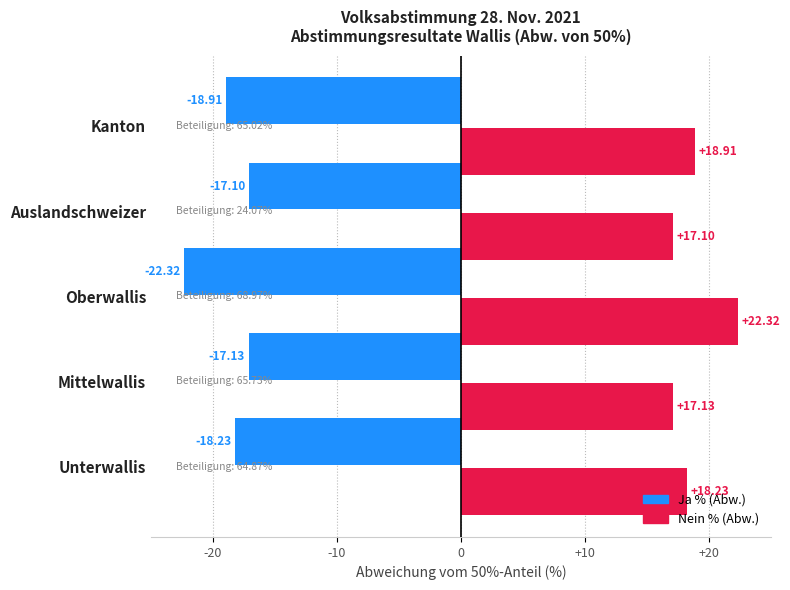

Which label corresponds to the smallest value in the chart?

Oberwallis